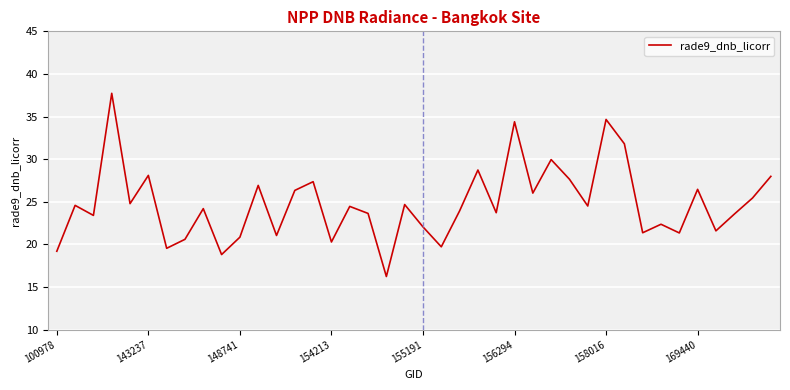

What is the difference between the maximum and minimum values?

21.5